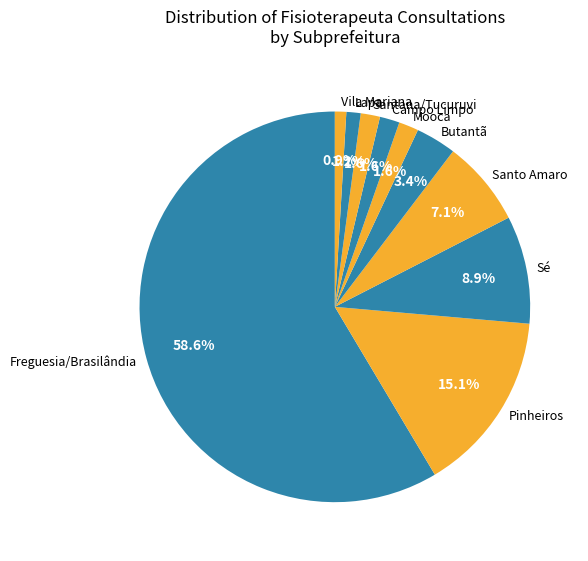

How many segments does this pie chart have?

10